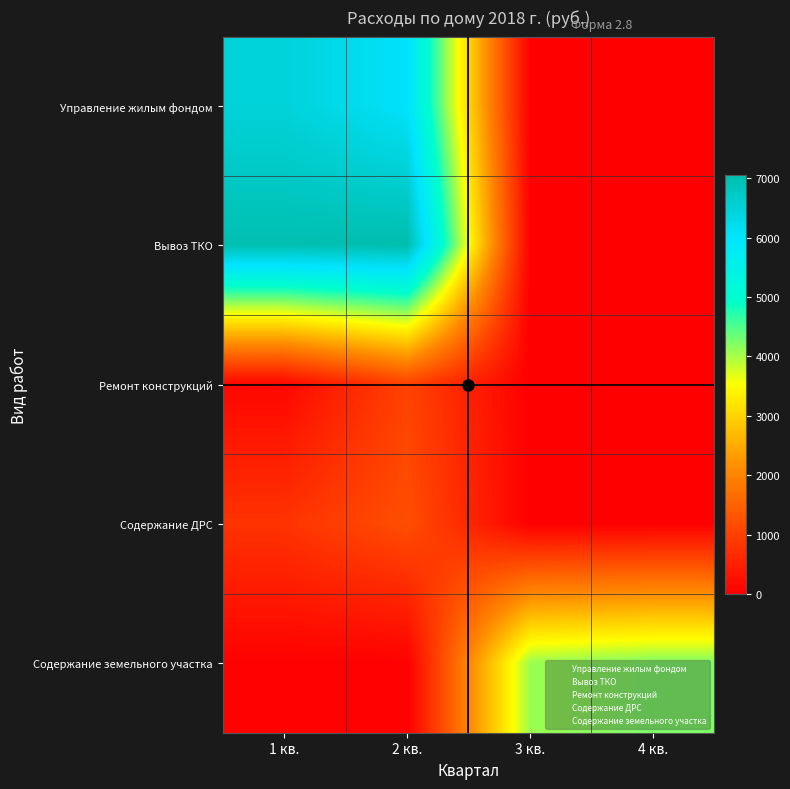

Reading left to right, list all the values displayed in this chart.

Управление жилым фондом: 1 кв.=6468.0	2 кв.=6027.8	3 кв.=0.0	4 кв.=0.0
Вывоз ТКО: 1 кв.=6994.0	2 кв.=7047.8	3 кв.=0.0	4 кв.=0.0
Ремонт конструкций: 1 кв.=115.4	2 кв.=1034.1	3 кв.=0.0	4 кв.=0.0
Содержание ДРС: 1 кв.=795.8	2 кв.=1202.2	3 кв.=0.0	4 кв.=0.0
Содержание земельного участка: 1 кв.=28.8	2 кв.=28.8	3 кв.=4080.6	4 кв.=4233.0